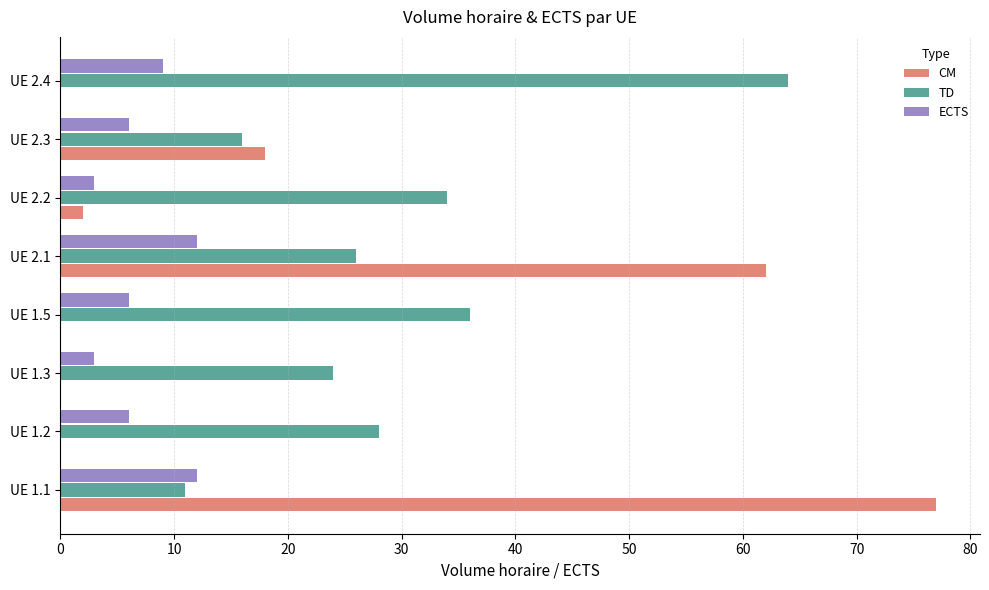

The value of ECTS at UE 2.4 is 9. True or false?

True